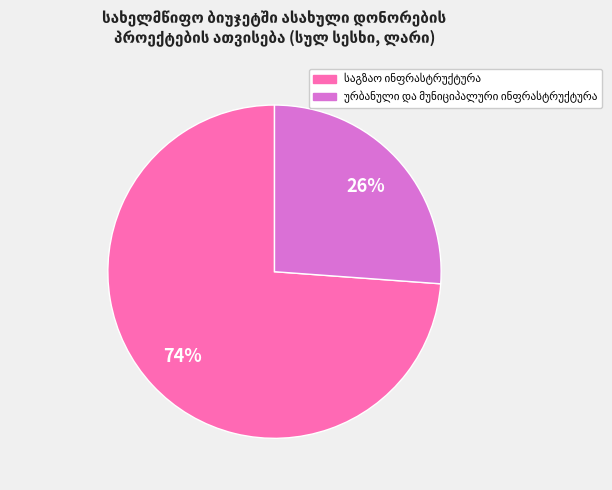

To the nearest percent, what is the average slice percentage?

50%